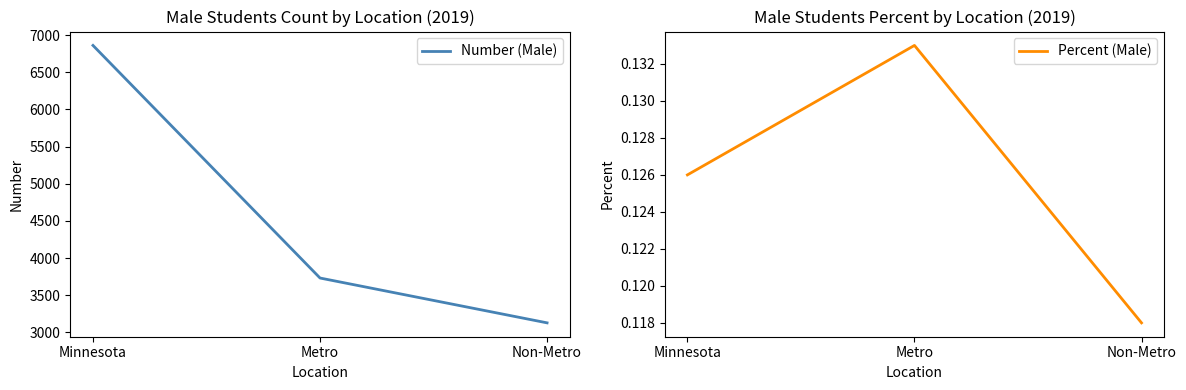

What is the minimum value shown in the chart?

0.1